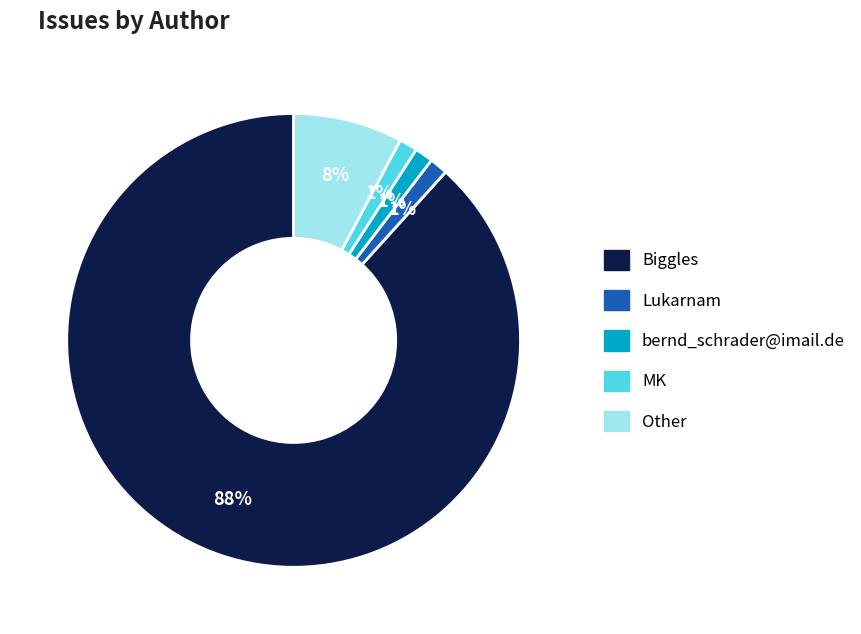

What is the ratio of the value at Other to the value at Biggles?

0.1